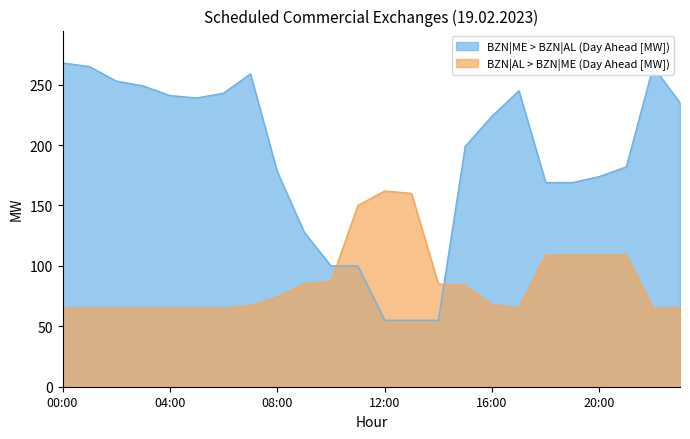

What is the label of the 3rd point from the left?

02:00